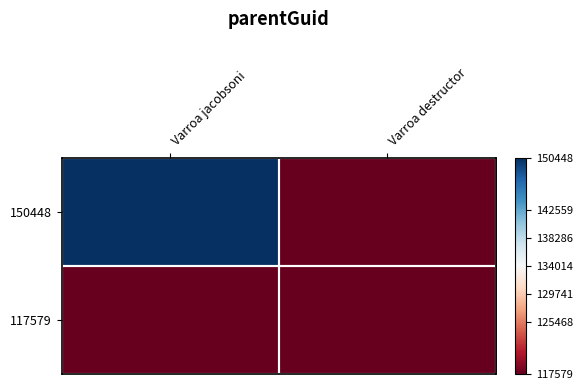

Reading left to right, what are all the values shown in this chart?

150448: Varroa jacobsoni=1.0	Varroa destructor=-1.0
117579: Varroa jacobsoni=-1.0	Varroa destructor=-1.0